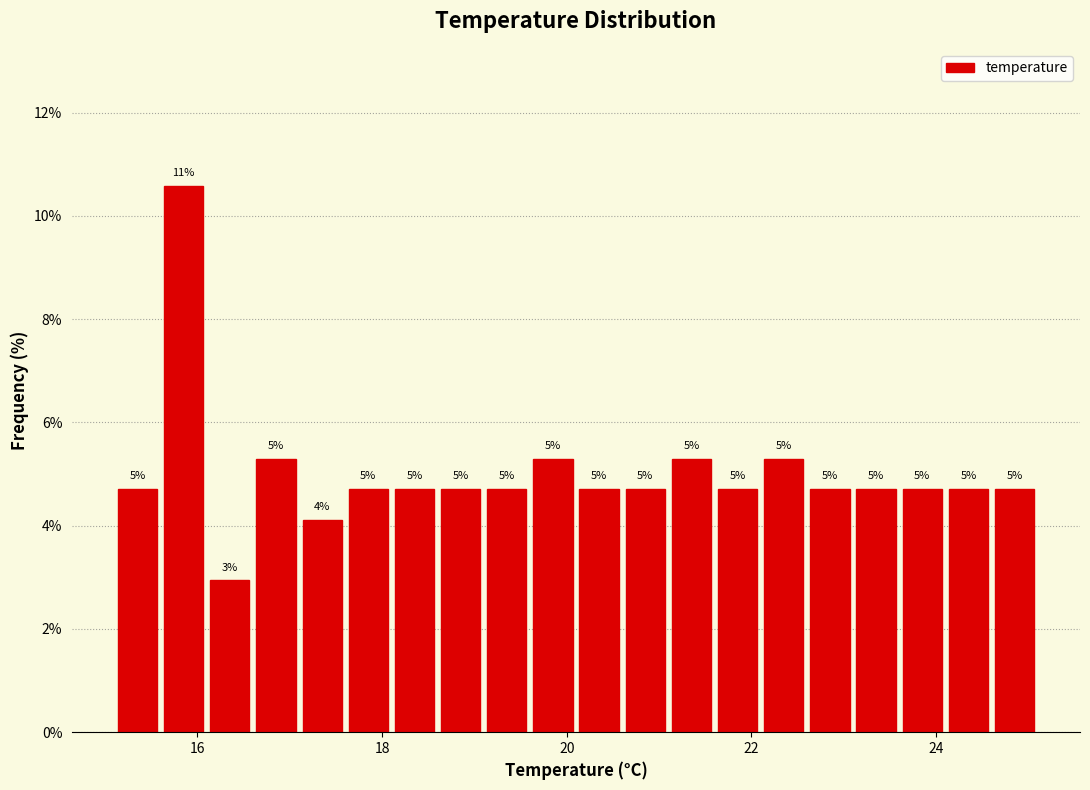

Around what value on the x-axis is the tallest bar? Give the approximate position of its centre, as read against the axis.

15.8